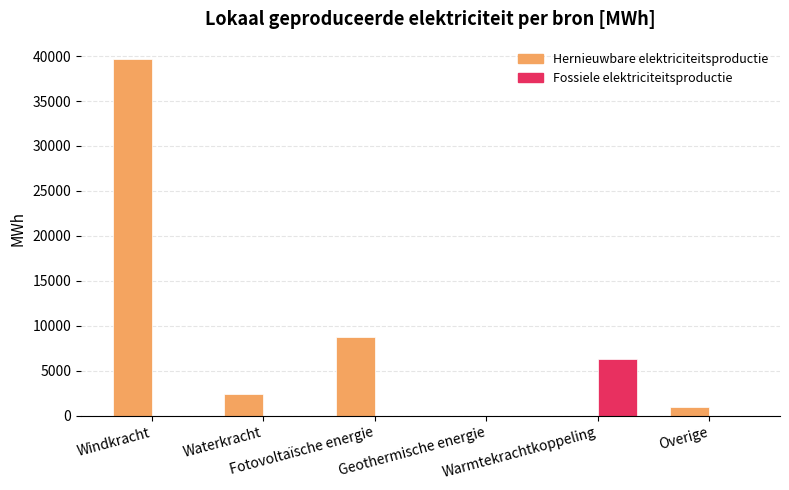

Are the bars horizontal?

No